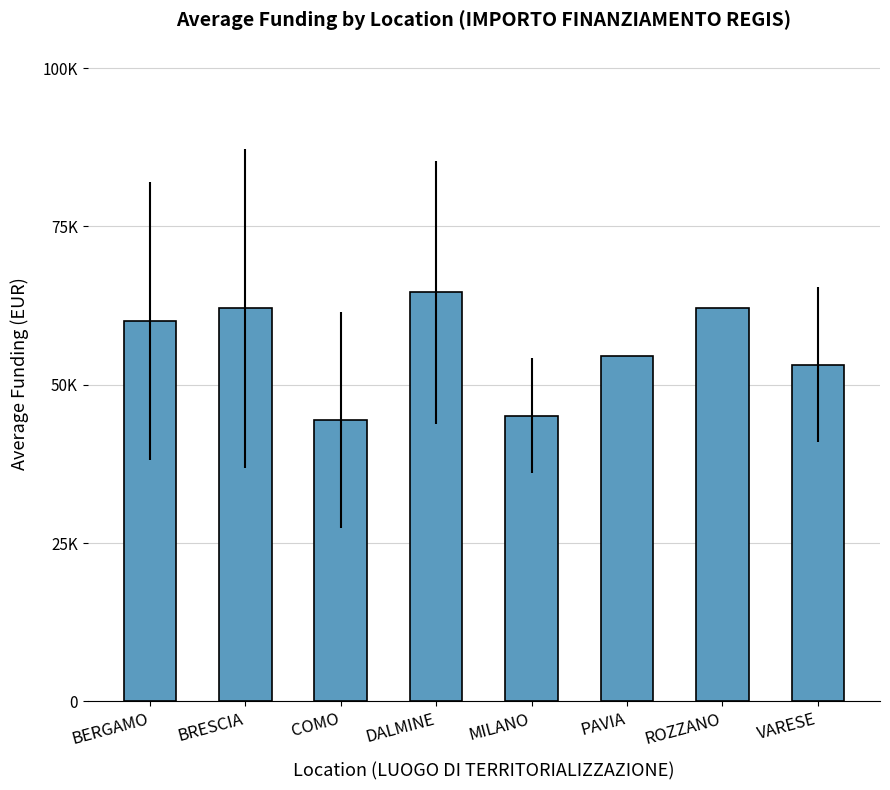

What is the label of the 7th bar from the left?

ROZZANO